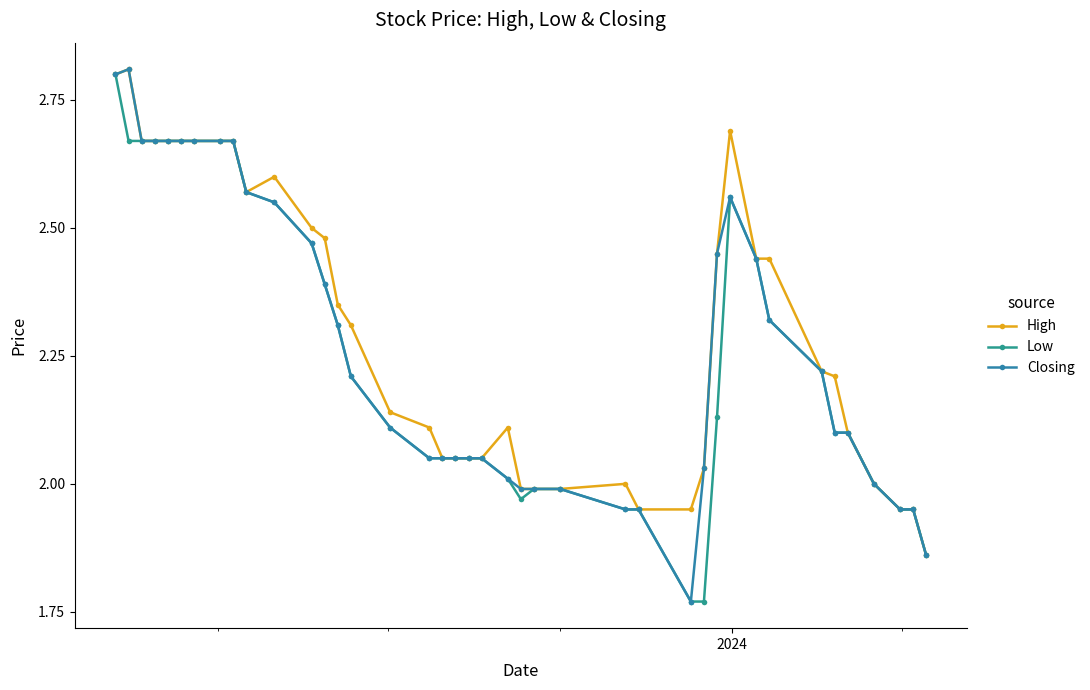

How many data points does each series have?

40